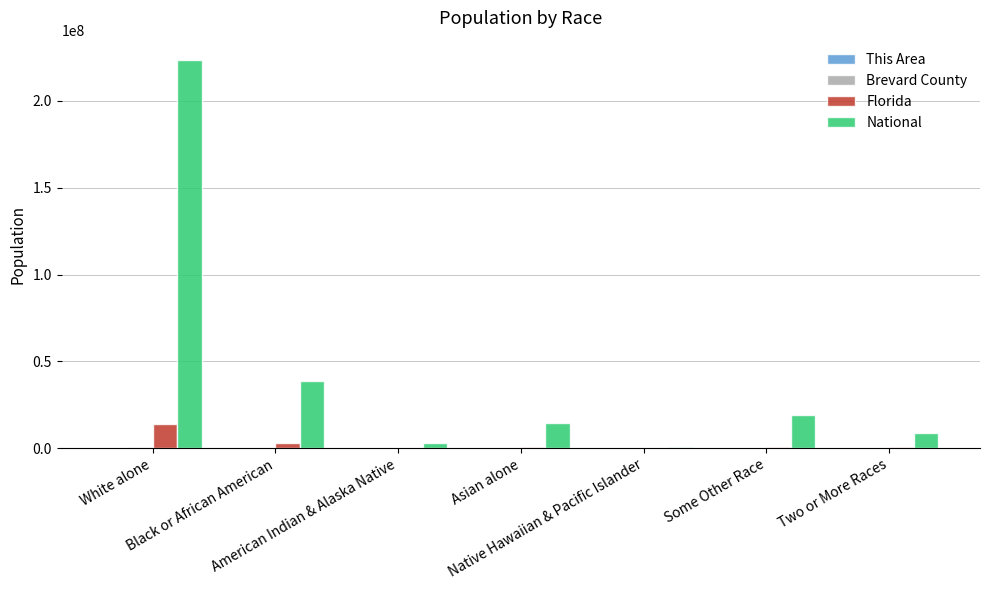

Which series has the largest total across all categories?

National